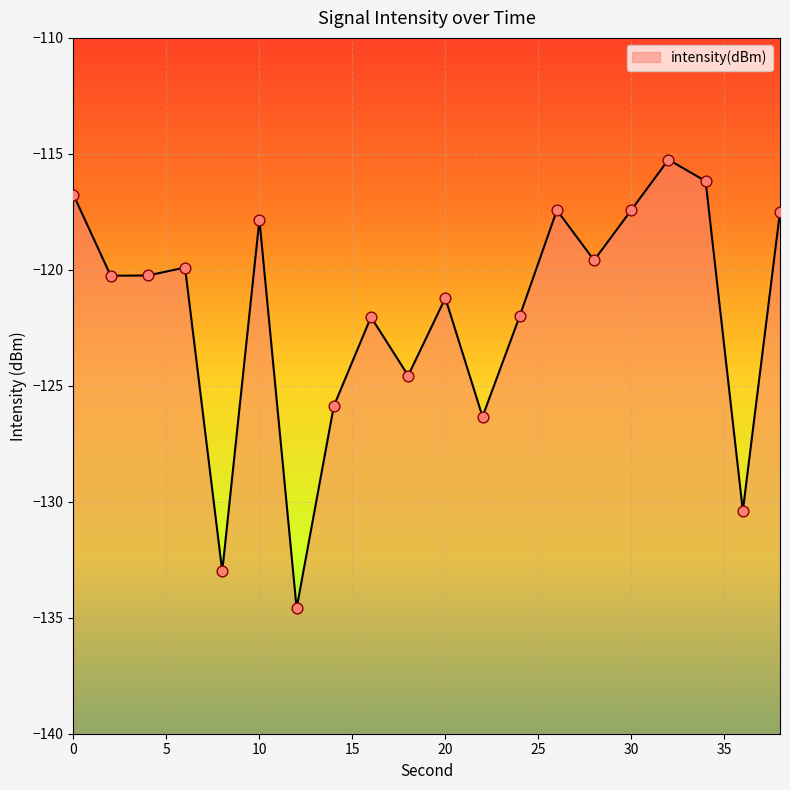

What is the change in value from 24 to 26?

+4.6